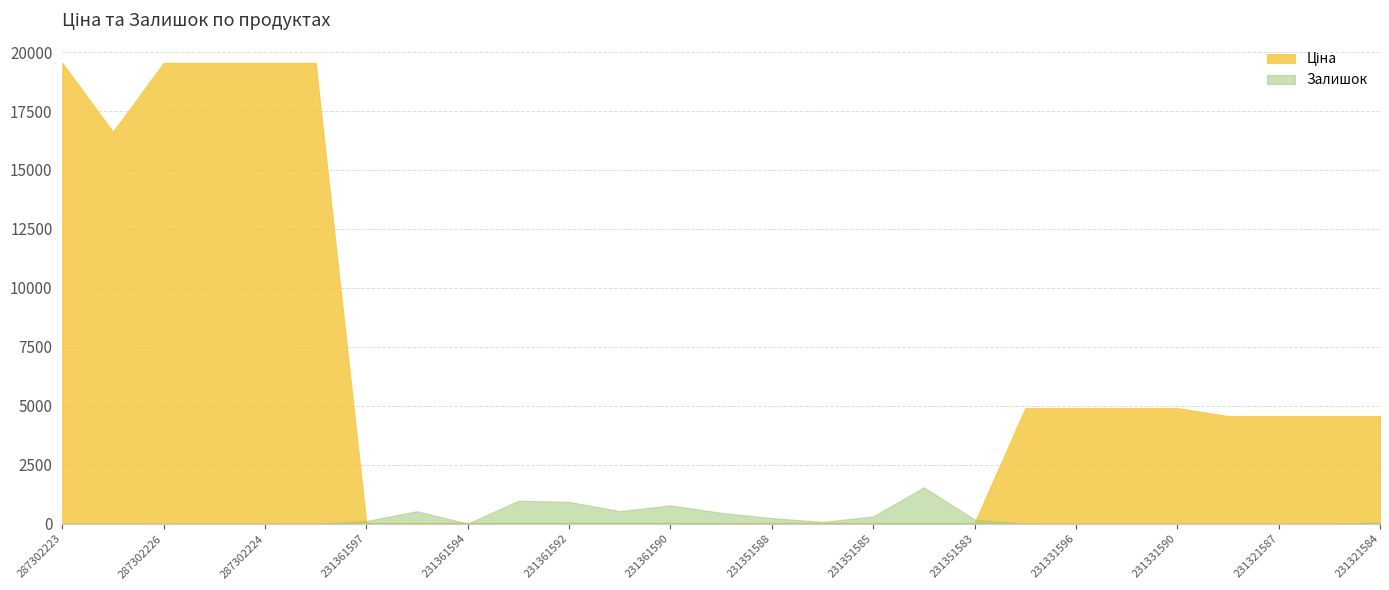

What is the label of the 1st point from the left?

287302223